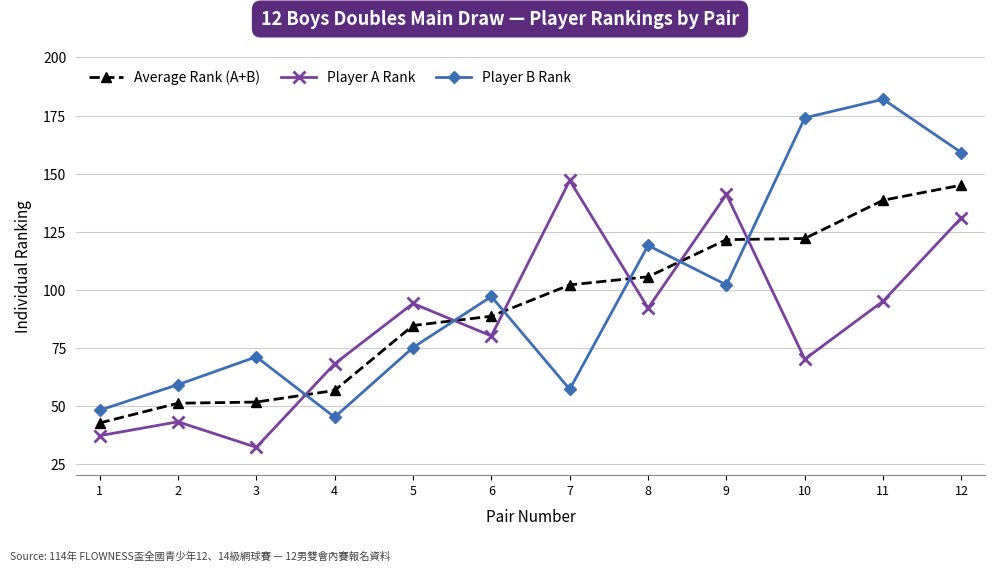

The value of Player A Rank at 10 is 70.0. True or false?

True